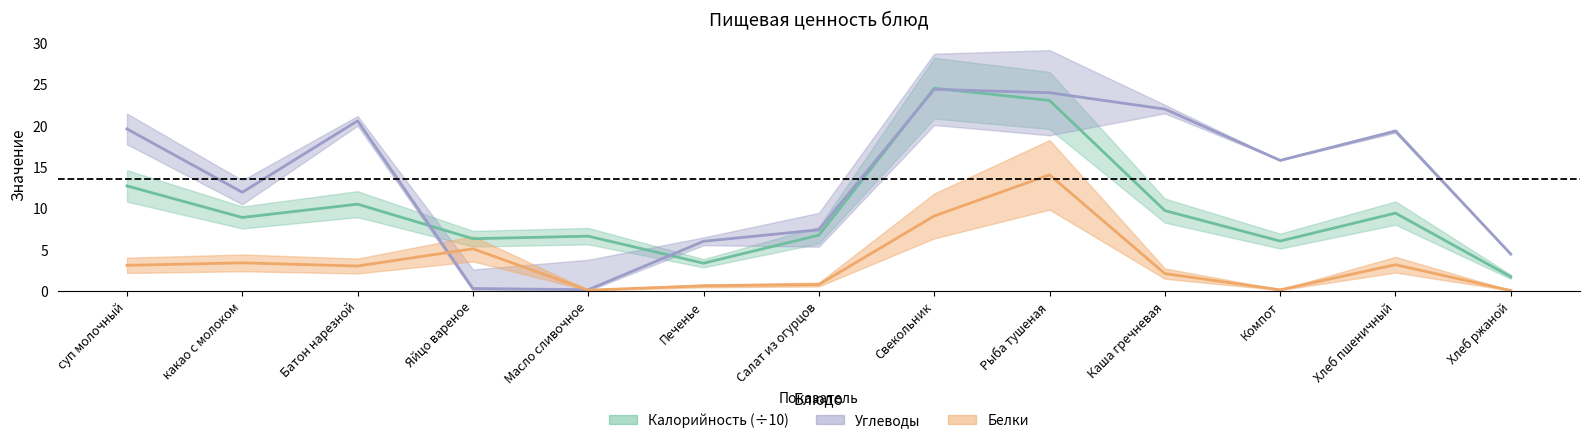

Rank the series by their maximum value, from lowest to highest.

Белки, Углеводы, Калорийность